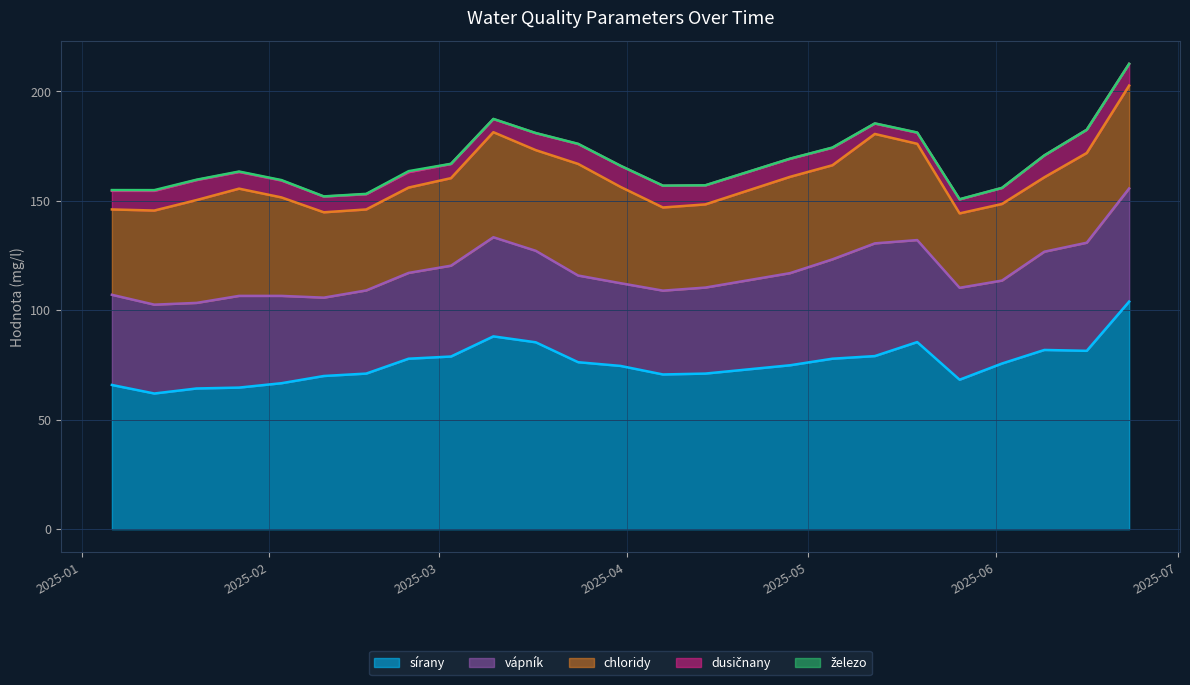

Which category has the lowest value in the chloridy series?

2025-05-26